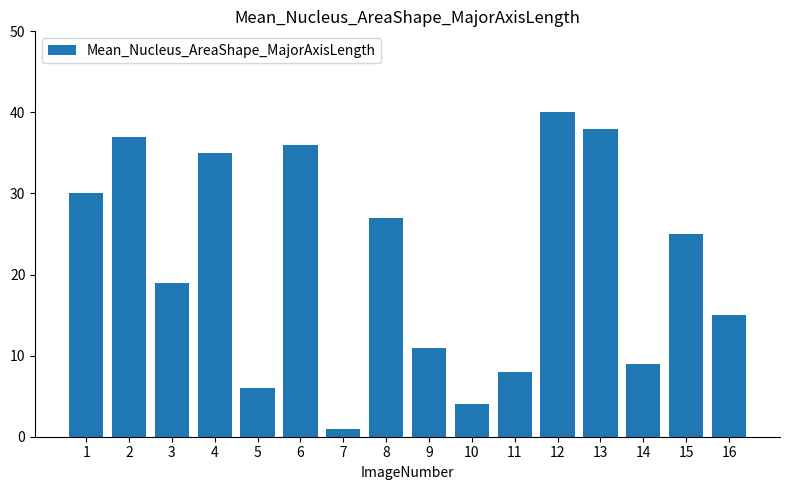

What is the difference between the second highest and second lowest values?

34